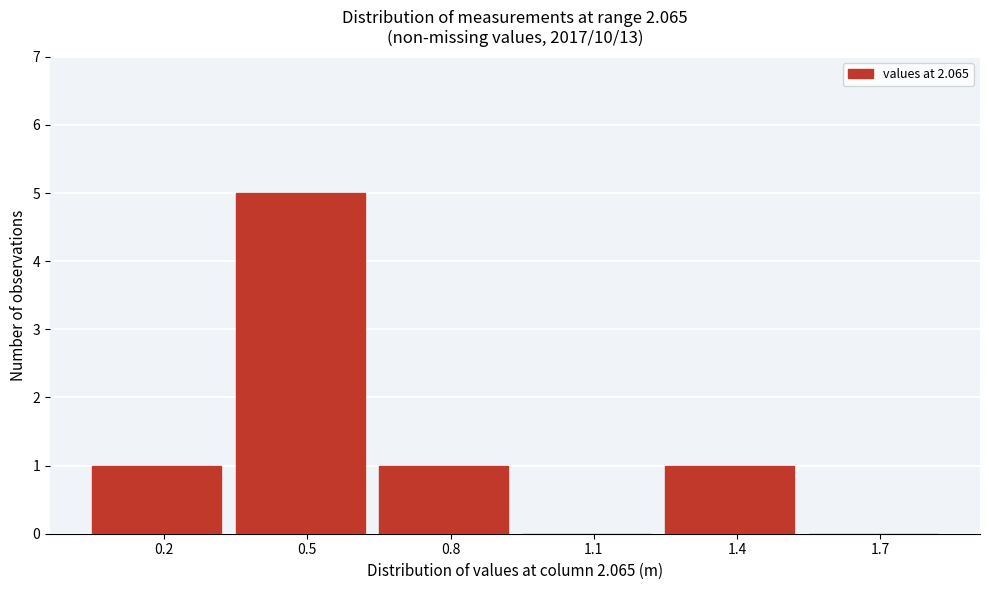

Reading left to right, transcribe all the data shown in this chart.

0.2=1	0.5=5	0.8=1	1.1=0	1.4=1	1.7=0